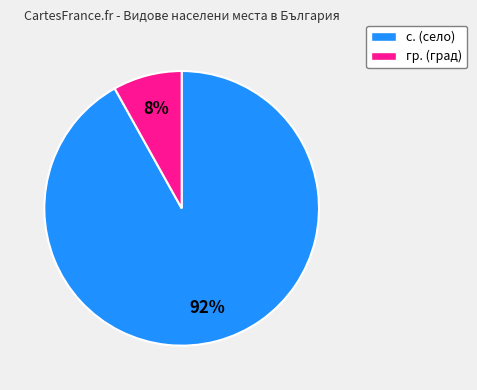

Which slice is the largest?

с.